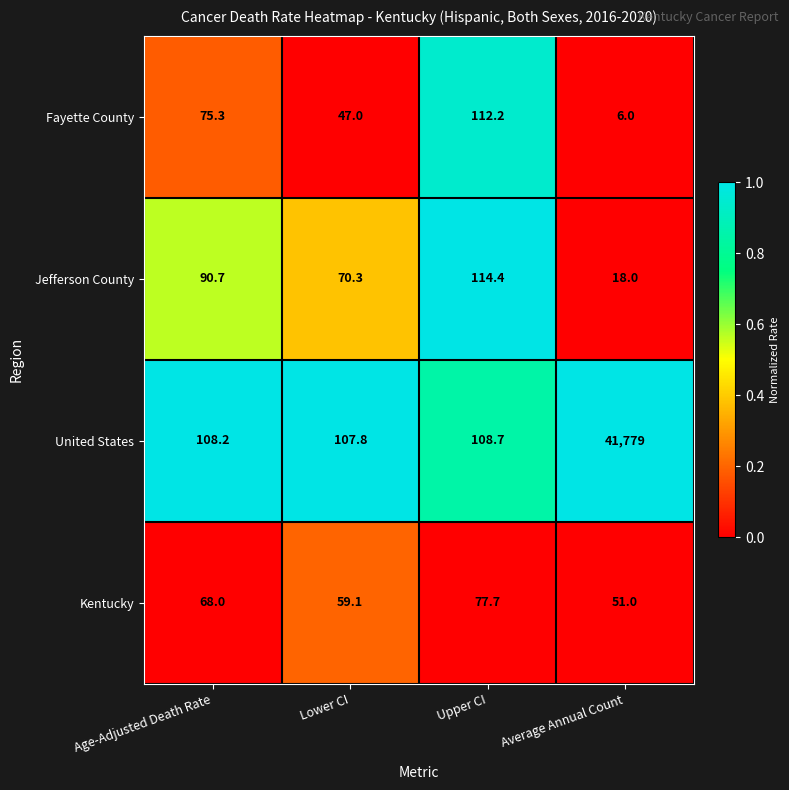

Read the Fayette County value at Average Annual Count.

6.0